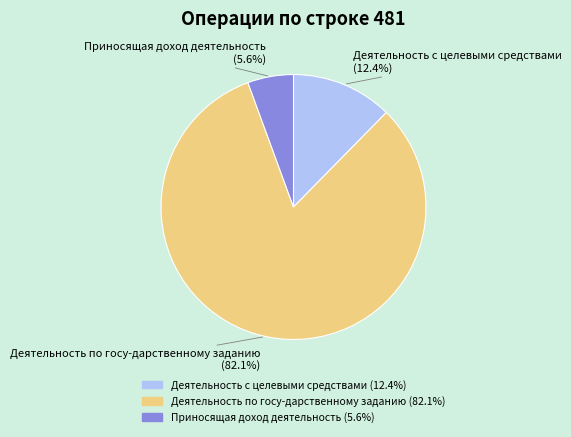

What is the largest slice in the pie chart?

Деятельность по госу-дарственному заданию